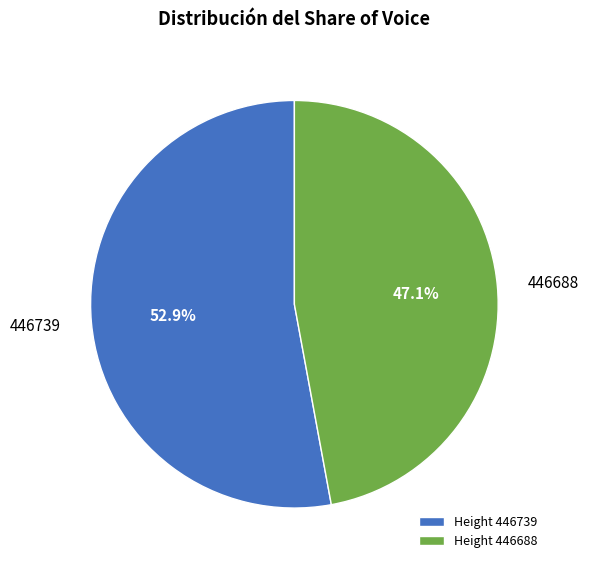

To the nearest percent, what is the average slice percentage?

50%